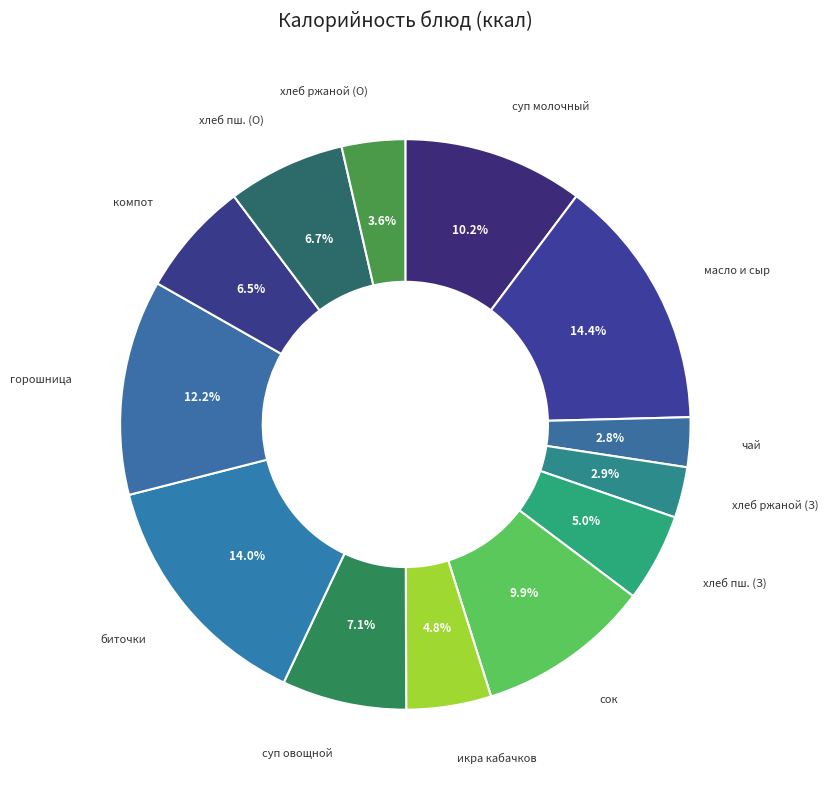

Does any single category account for the majority?

No